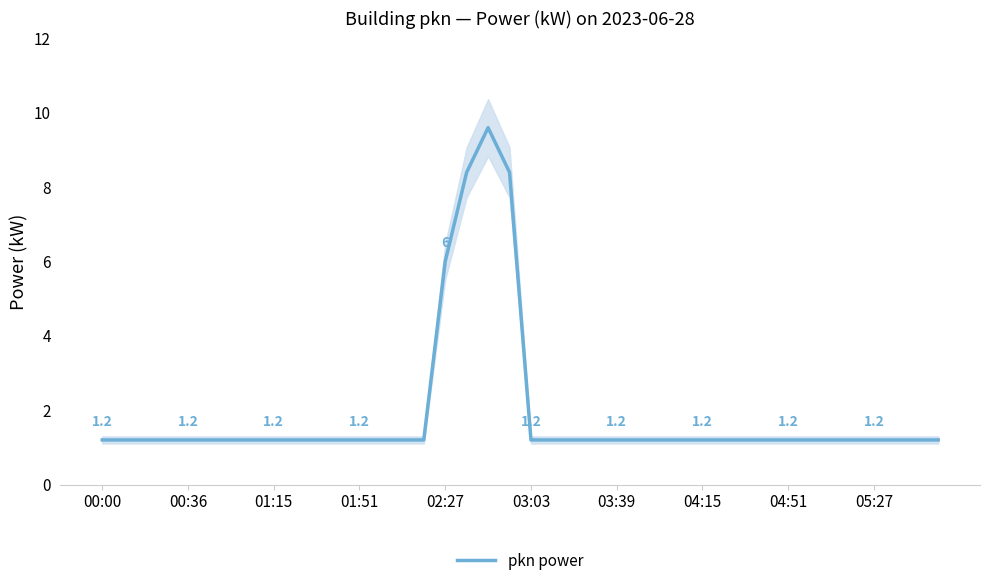

Reading left to right, extract all data points from this chart.

1.2	1.2	1.2	1.2	1.2	1.2	1.2	1.2	1.2	1.2	1.2	1.2	1.2	1.2	1.2	1.2	6.0	8.4	9.6	8.4	1.2	1.2	1.2	1.2	1.2	1.2	1.2	1.2	1.2	1.2	1.2	1.2	1.2	1.2	1.2	1.2	1.2	1.2	1.2	1.2